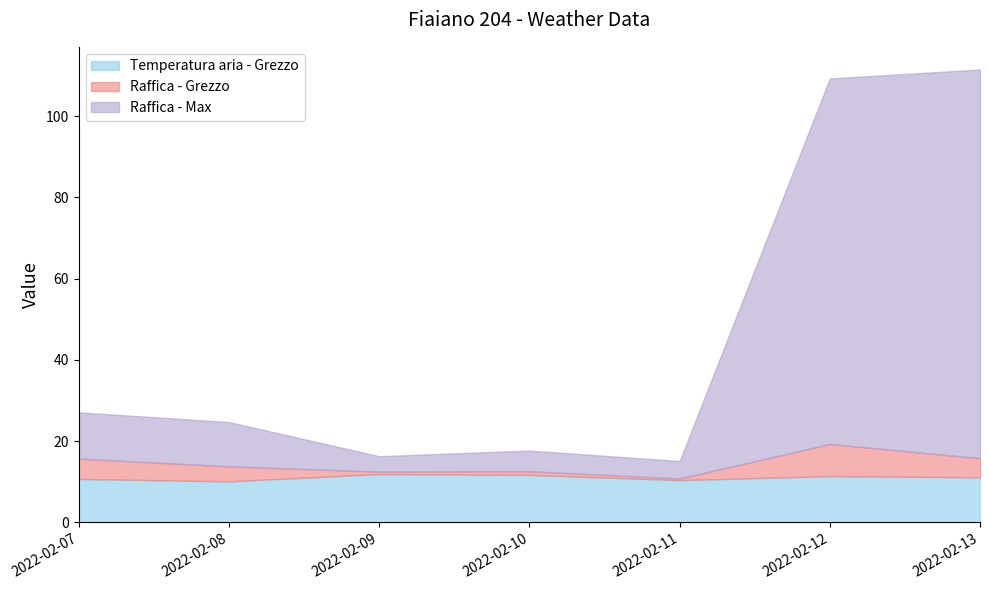

What is the maximum value for Temperatura aria - Grezzo?

11.9